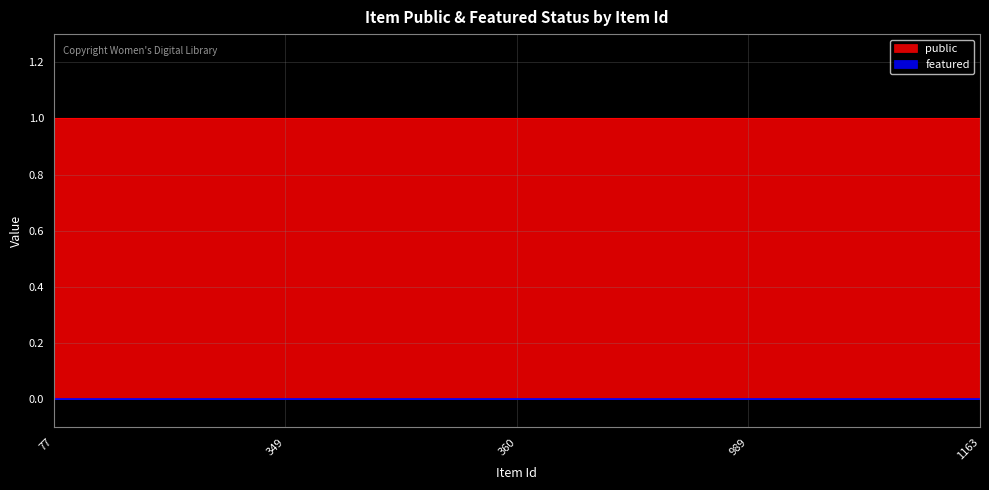

True or false: featured and public cross at least once.

False